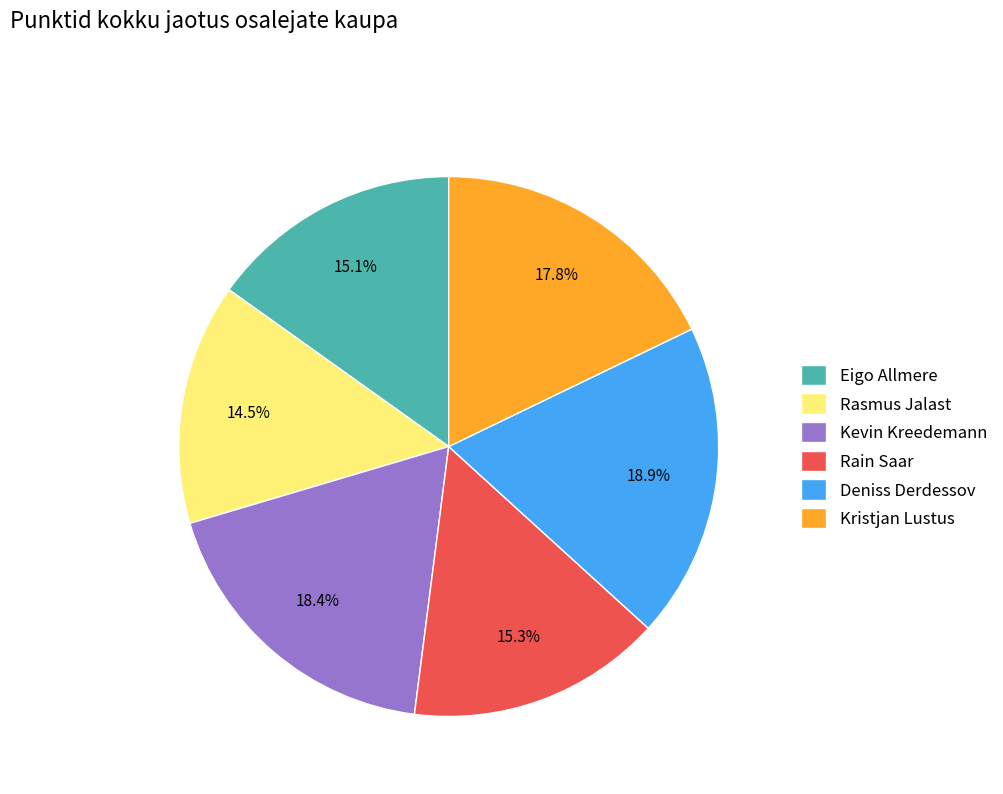

Is the sum of Kevin Kreedemann and Kristjan Lustus greater than half?

No